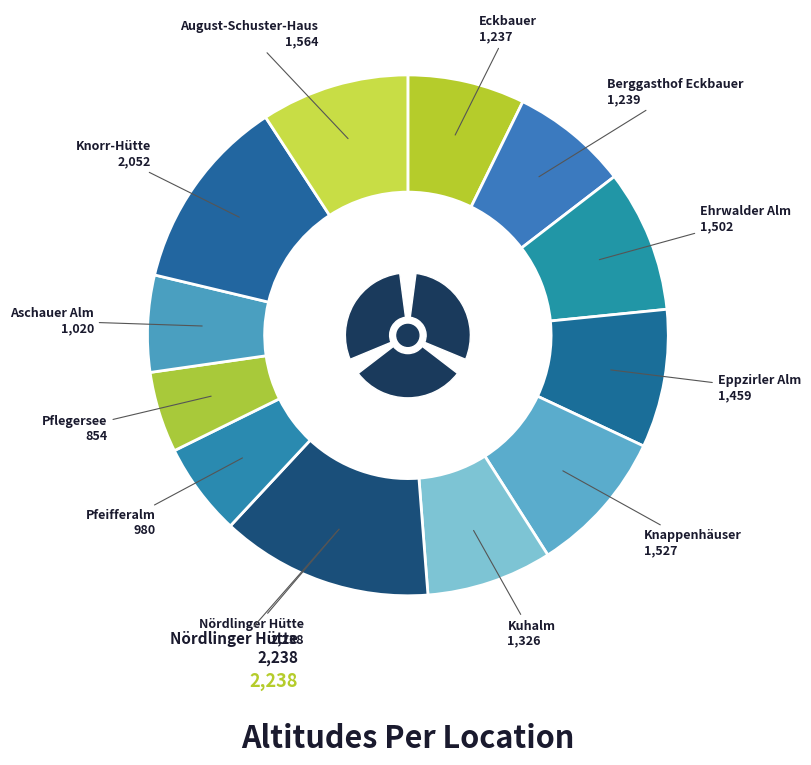

To the nearest percent, what portion does Pflegersee represent?

5%